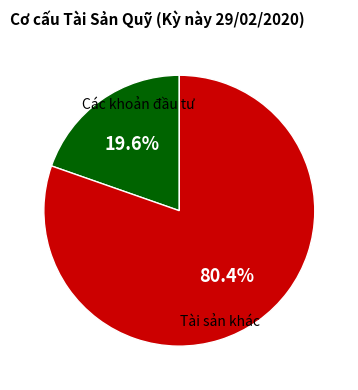

Does any single category account for the majority?

Yes